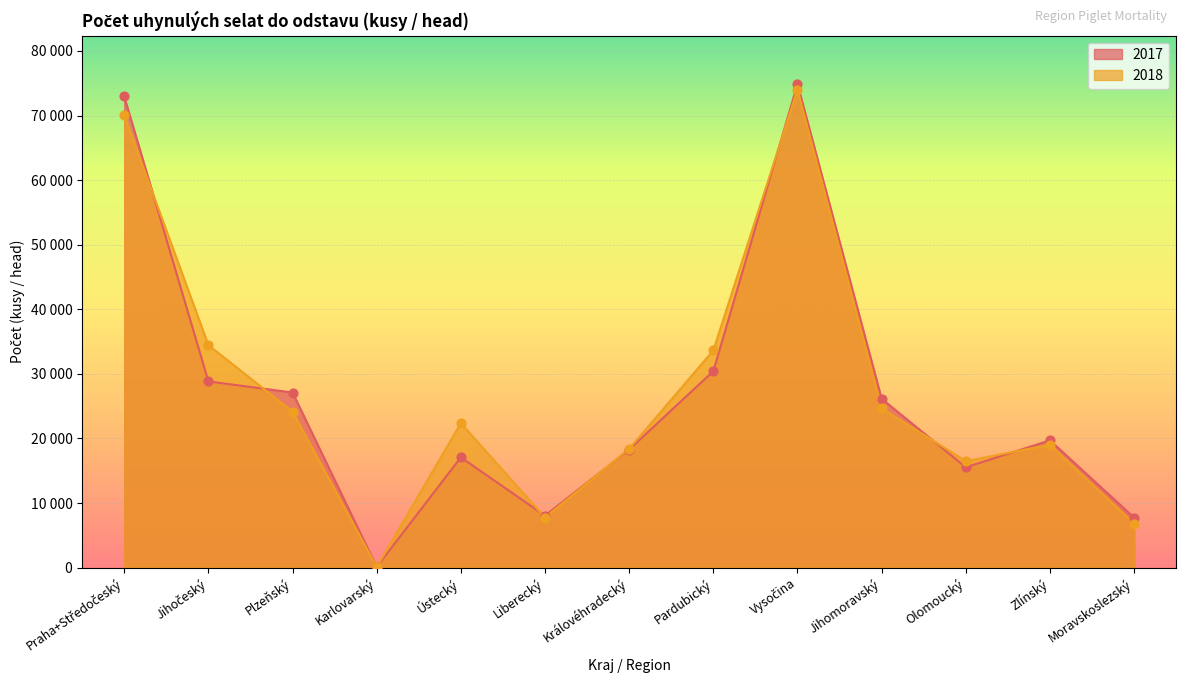

Which series contains the highest Y value?

2017